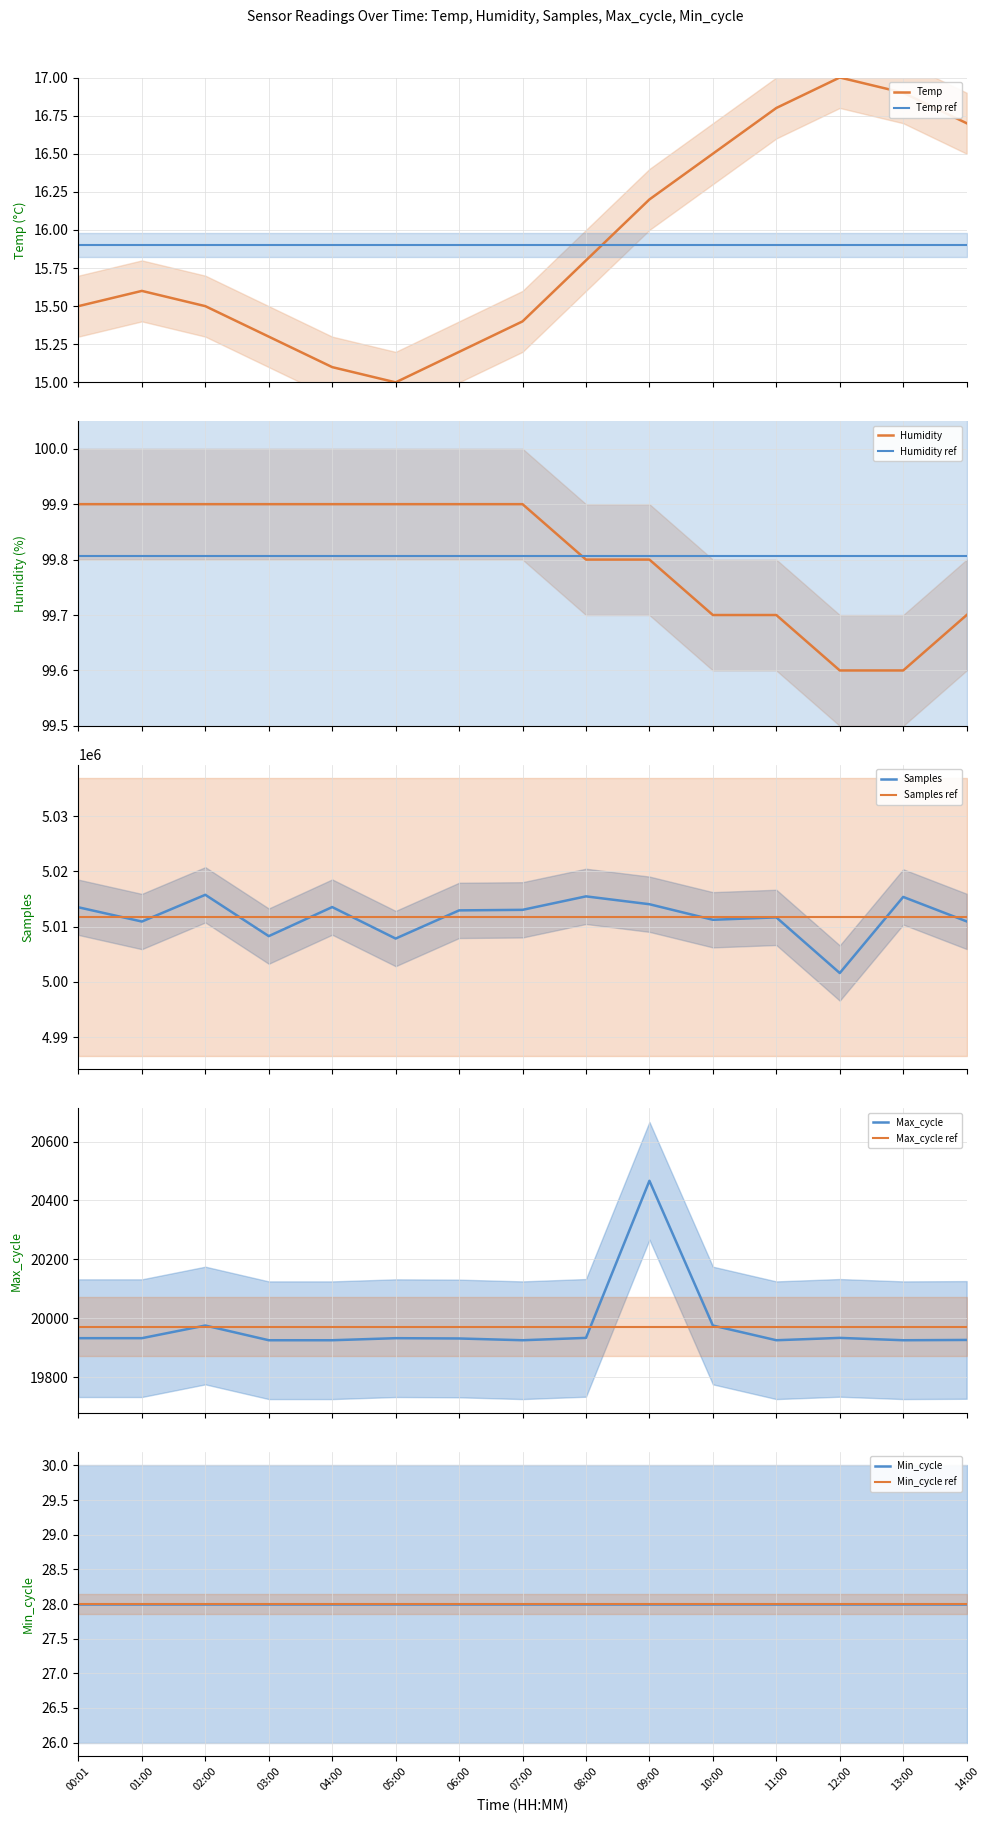

What is the maximum value for Temp?

17.0